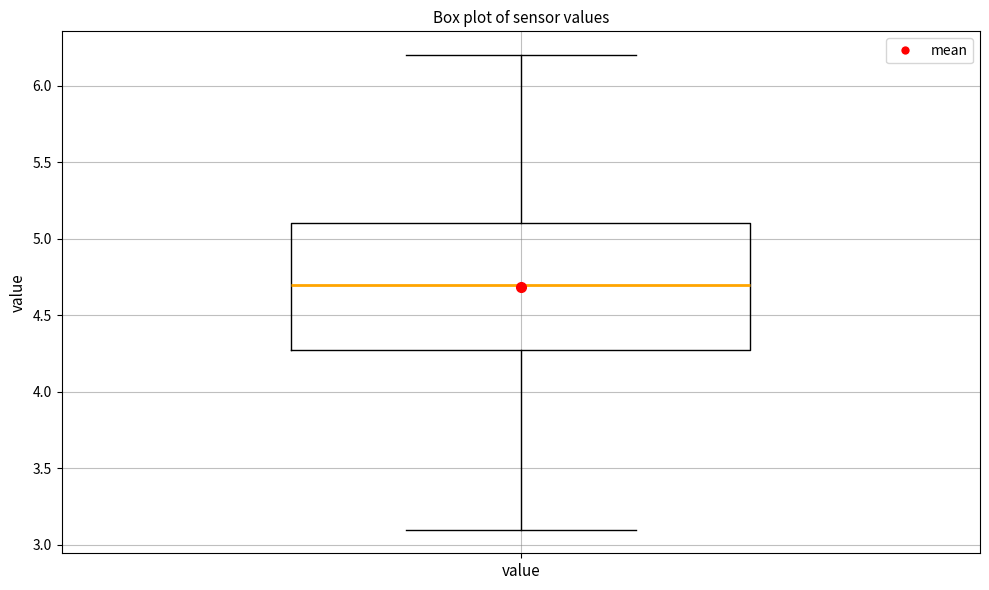

Read this box plot against the y-axis: the position of the median line, the range covered by the box, and the ends of both whiskers. The values are not printed on the chart, so give them approximately, as read against the axis.

median 4.7, box 4.3 to 5.1, whiskers 3.1 to 6.2